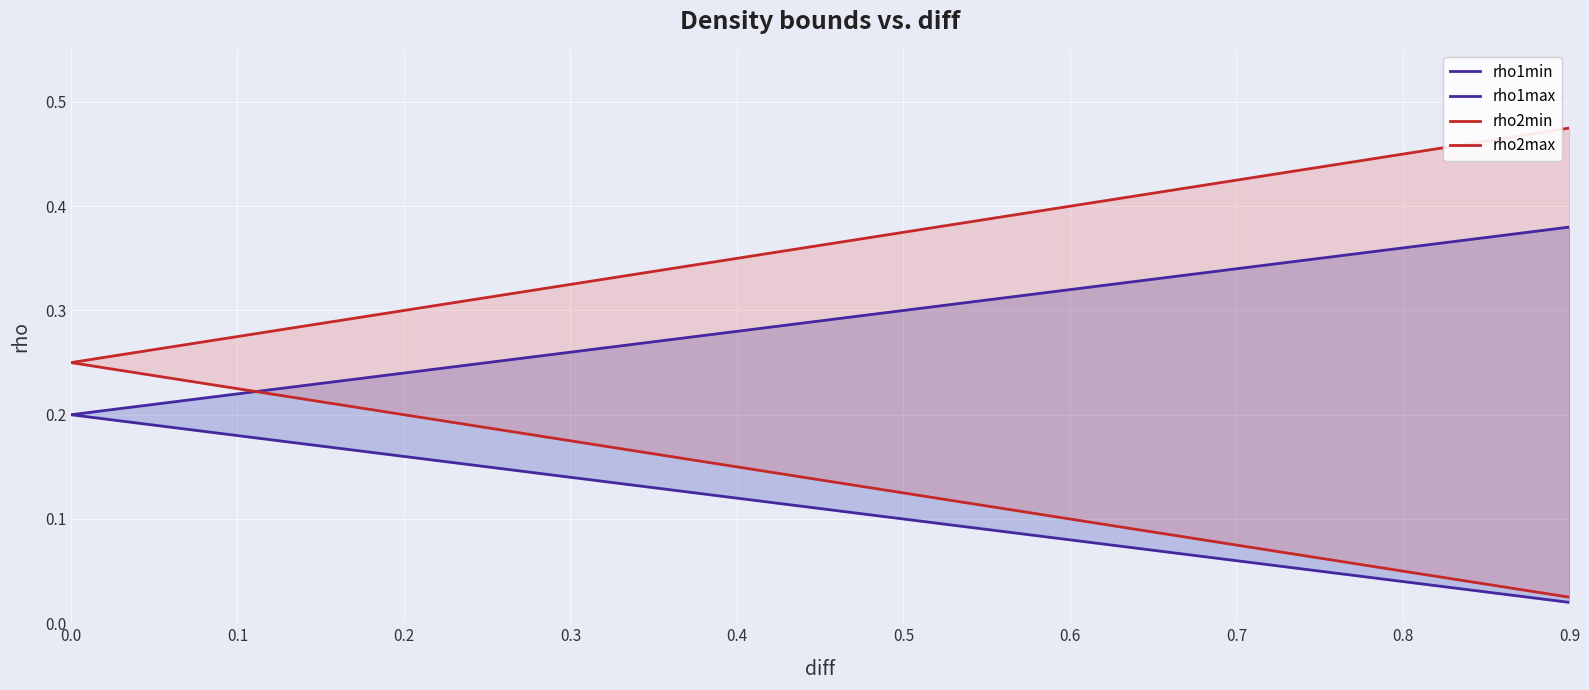

The value of rho2max at 0.2 is 0.3. True or false?

True